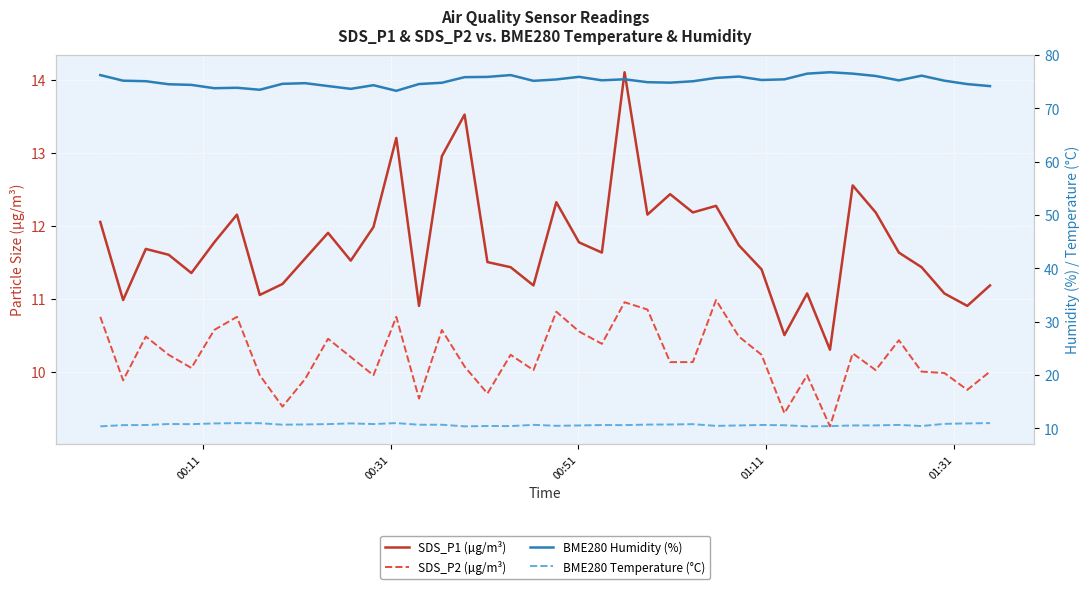

Does the chart display data point markers on the line(s)?

No